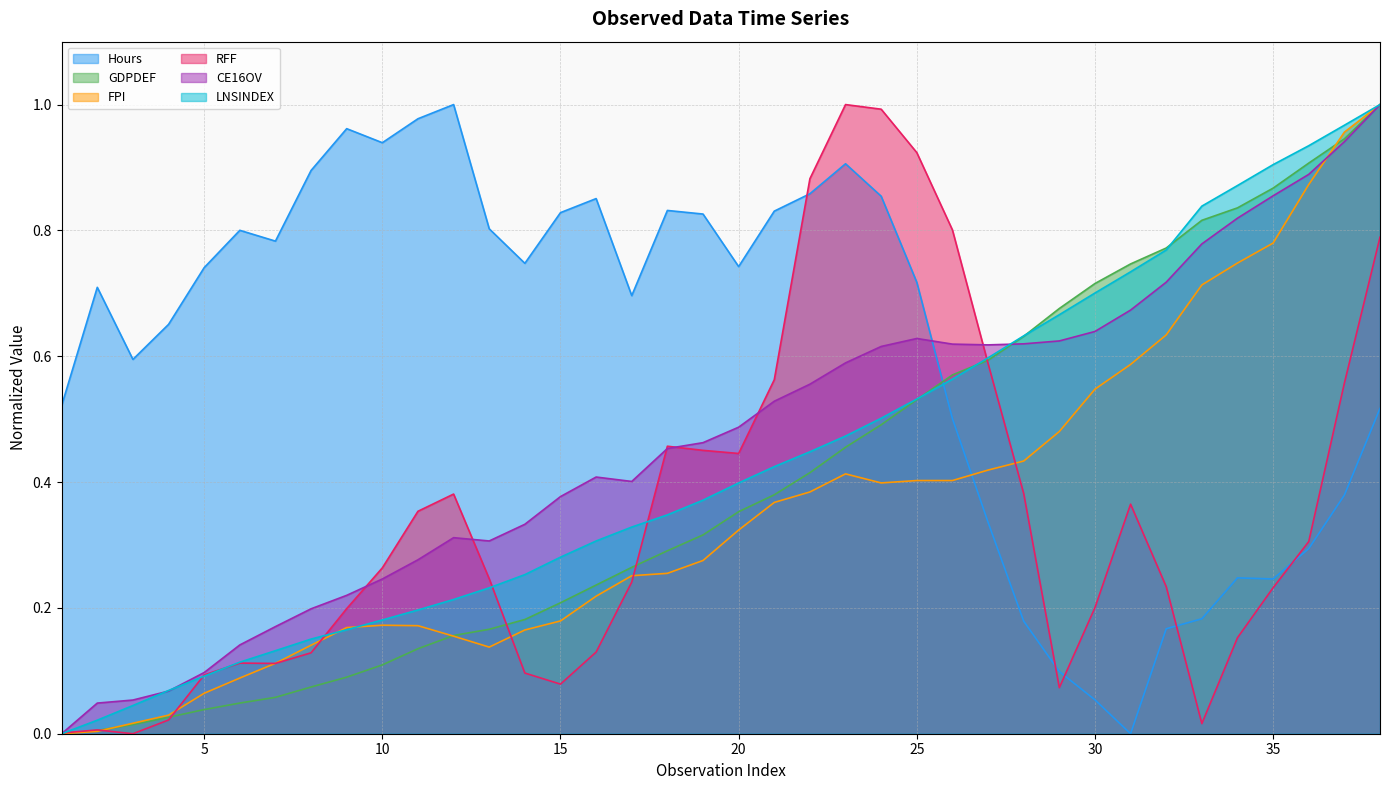

Which category has the highest value in the FPI series?

38